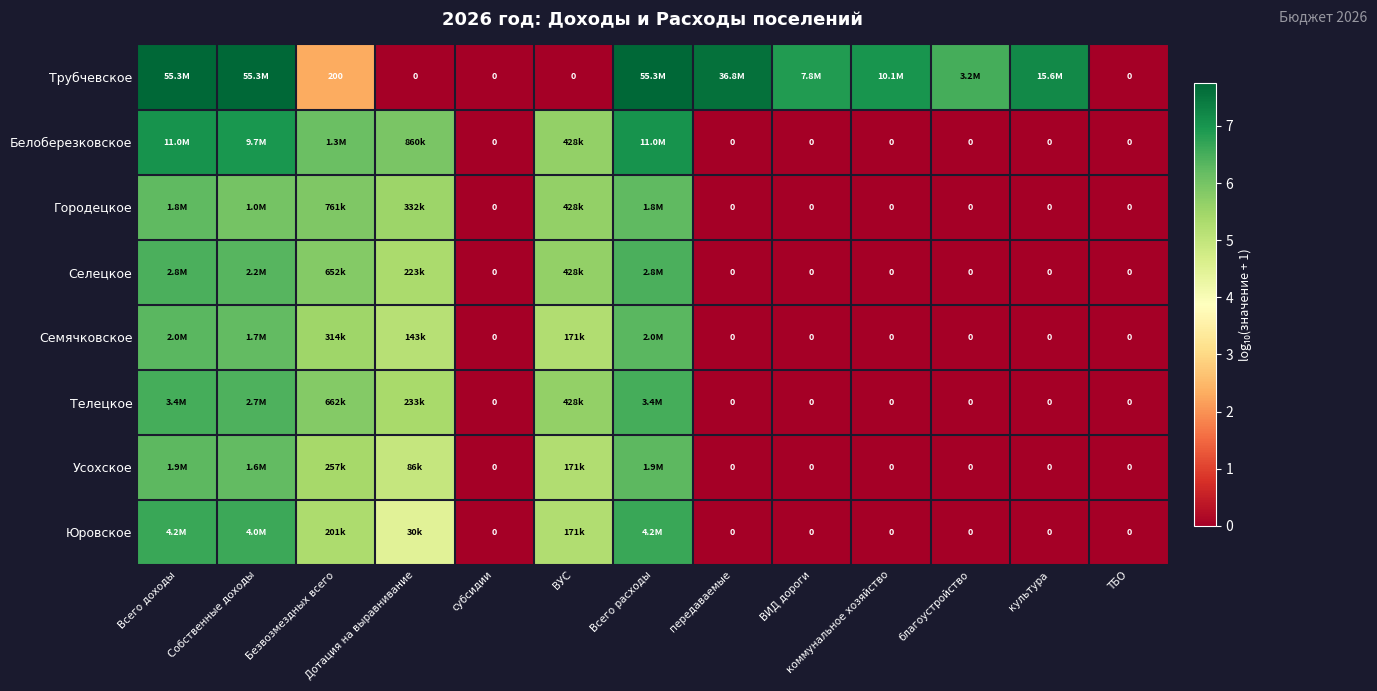

At which label does Трубчевское first exceed 6?

Всего доходы